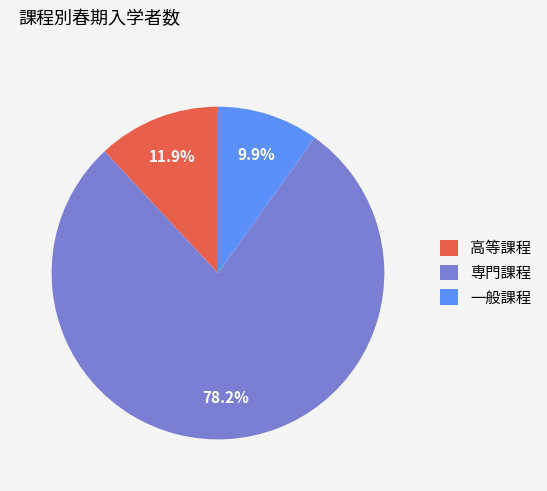

What percentage is NOT represented by 専門課程?

21.8%